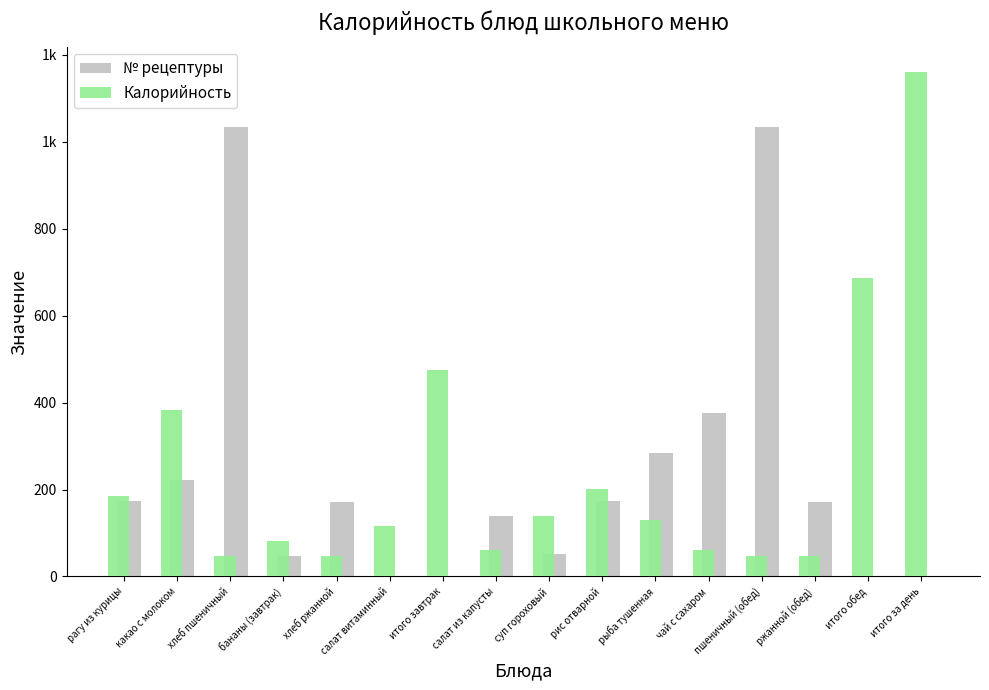

What are all the series names shown in the legend?

№ рецептуры, Калорийность